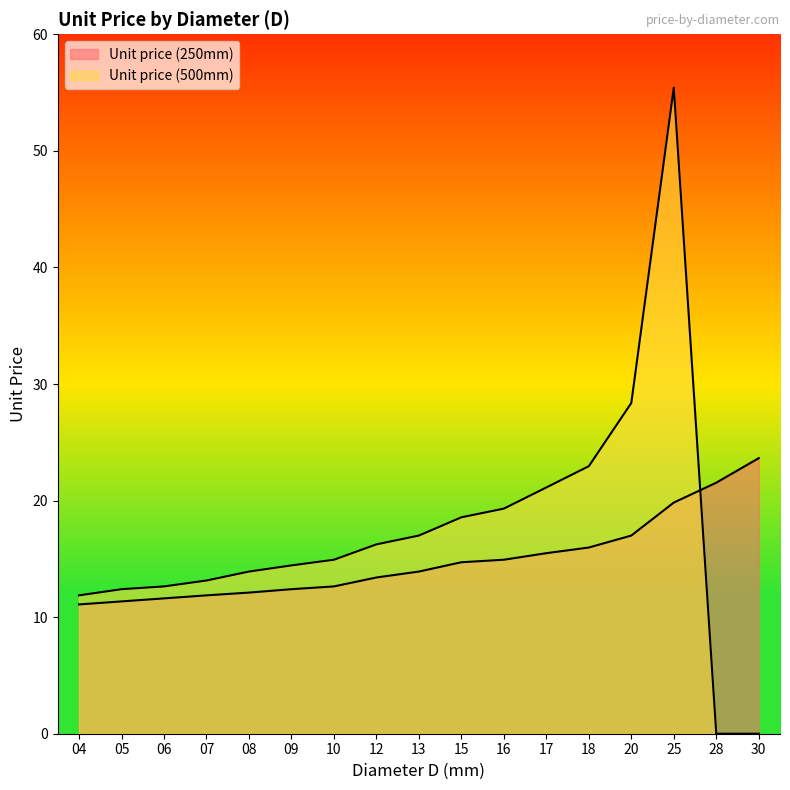

Is it true that Unit price (250mm) equals 12.6 at 10?

True